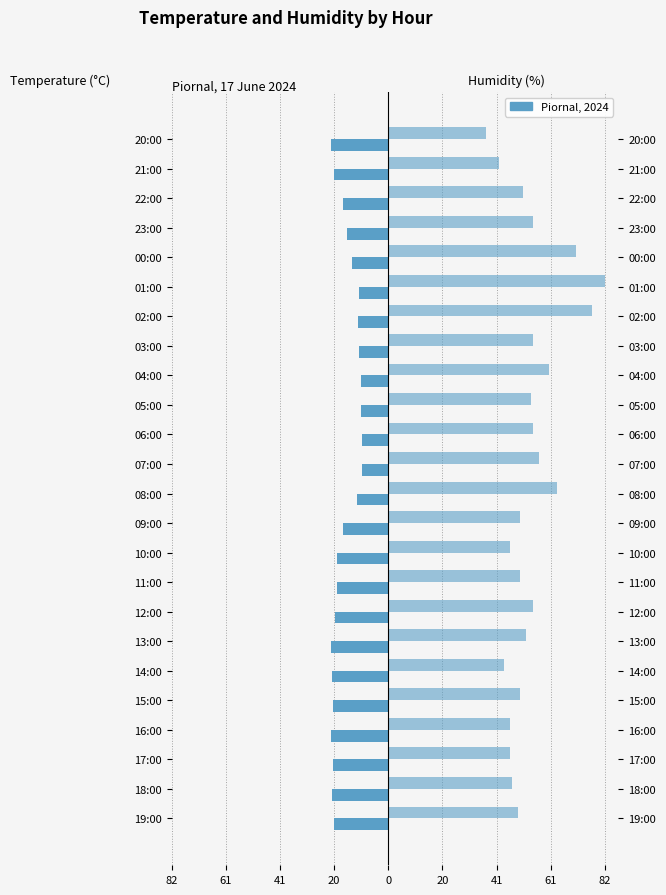

Reading left to right, what are all the values shown in this chart?

Temperature (°C): -20.5	-21.2	-20.9	-21.7	-21.0	-21.4	-21.7	-20.2	-19.6	-19.4	-17.1	-12.0	-10.0	-10.0	-10.2	-10.3	-11.1	-11.6	-11.2	-13.6	-15.7	-17.1	-20.5	-21.7
Humidity (%): 49.0	47.0	46.0	46.0	50.0	44.0	52.0	55.0	50.0	46.0	50.0	64.0	57.0	55.0	54.0	61.0	55.0	77.0	82.0	71.0	55.0	51.0	42.0	37.0